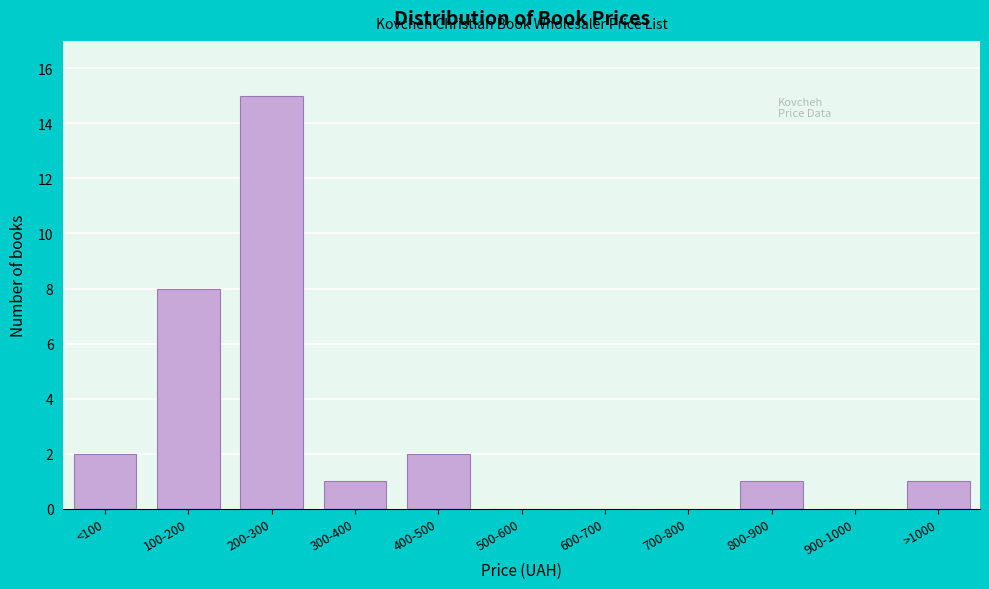

Reading right to left, extract all data points from this chart.

>1000=1	900-1000=0	800-900=1	700-800=0	600-700=0	500-600=0	400-500=2	300-400=1	200-300=15	100-200=8	<100=2